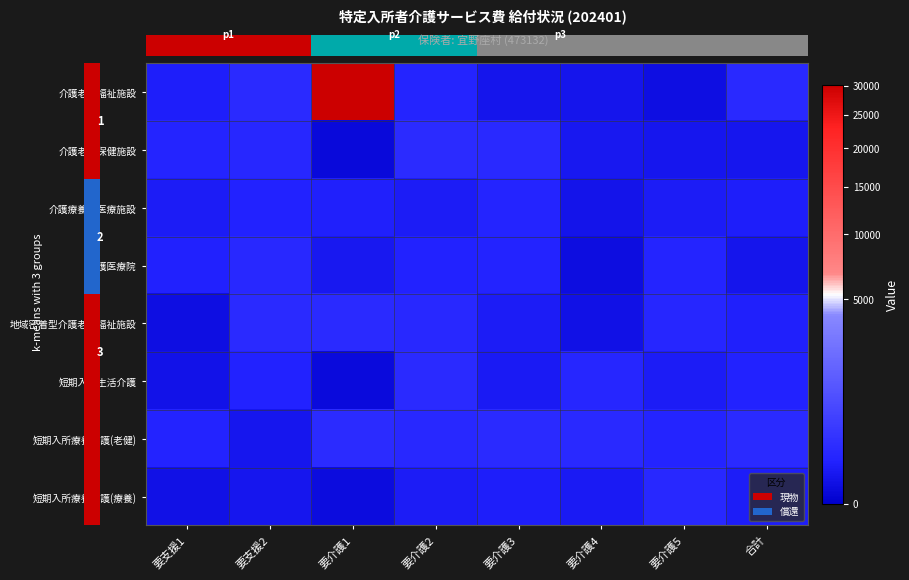

Which has a higher value, 要介護1 or 要介護5?

要介護1